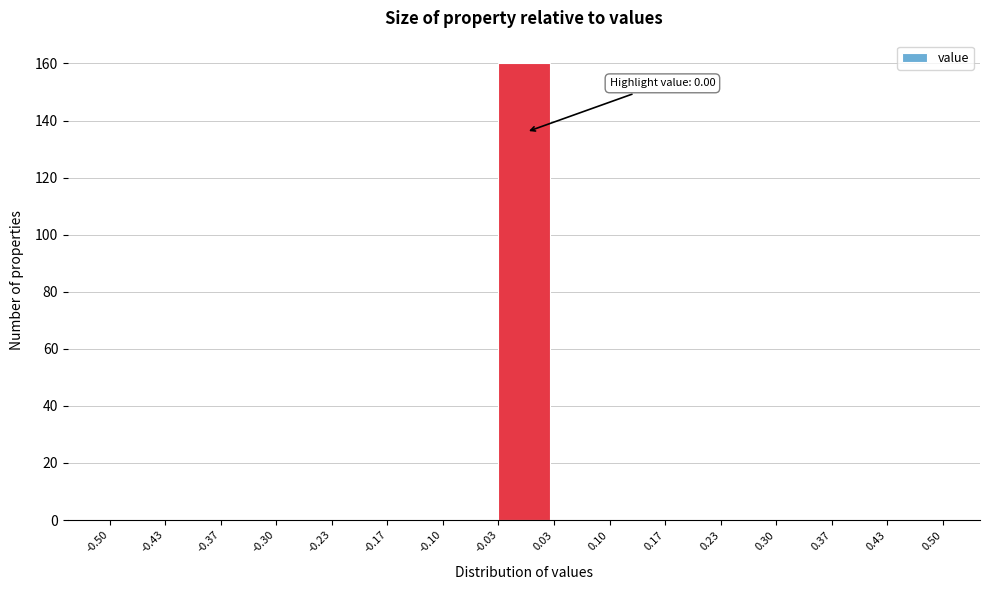

Over which range of the x-axis is the bar tallest?

-0.03 to 0.03